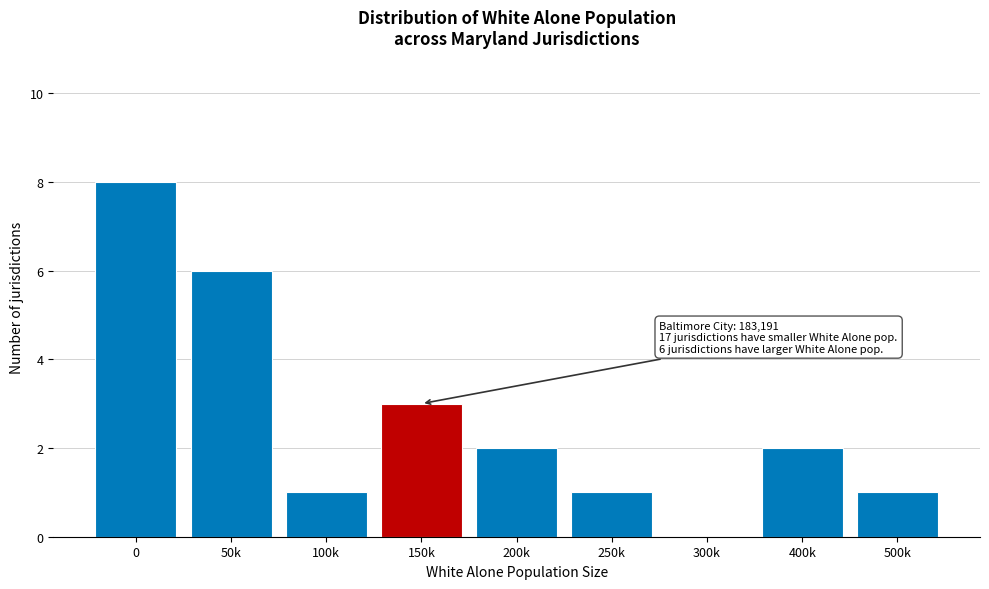

Reading right to left, transcribe all the data shown in this chart.

500k=1	400k=2	300k=0	250k=1	200k=2	150k=3	100k=1	50k=6	0=8